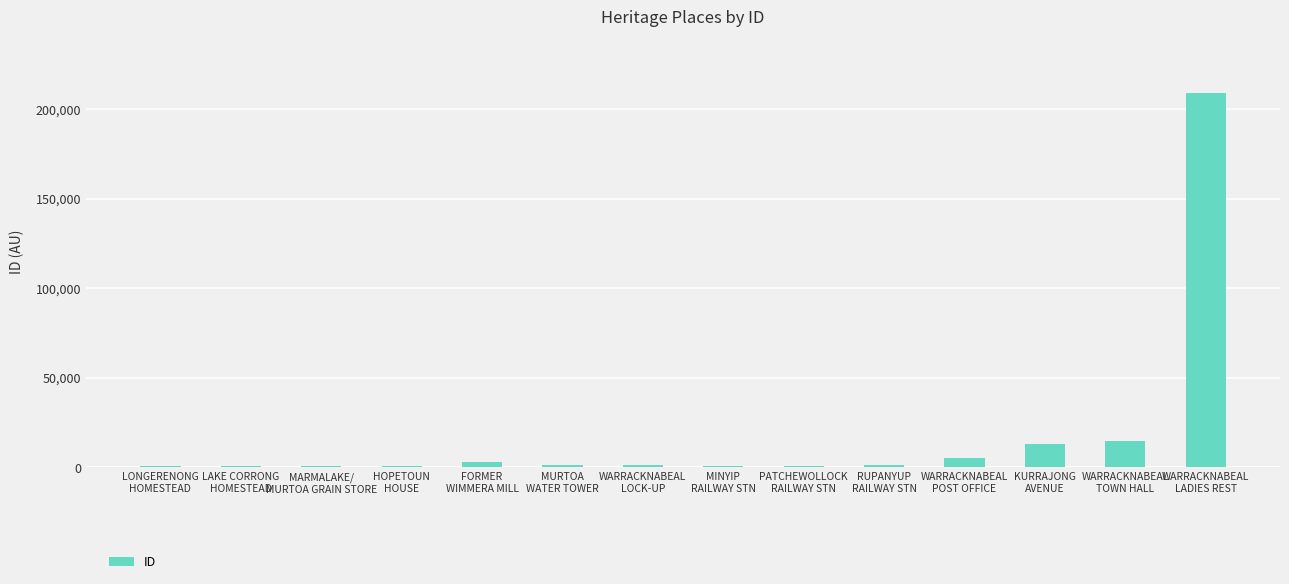

What is the change in value from FORMER
WIMMERA MILL to WARRACKNABEAL
LOCK-UP?

-1928